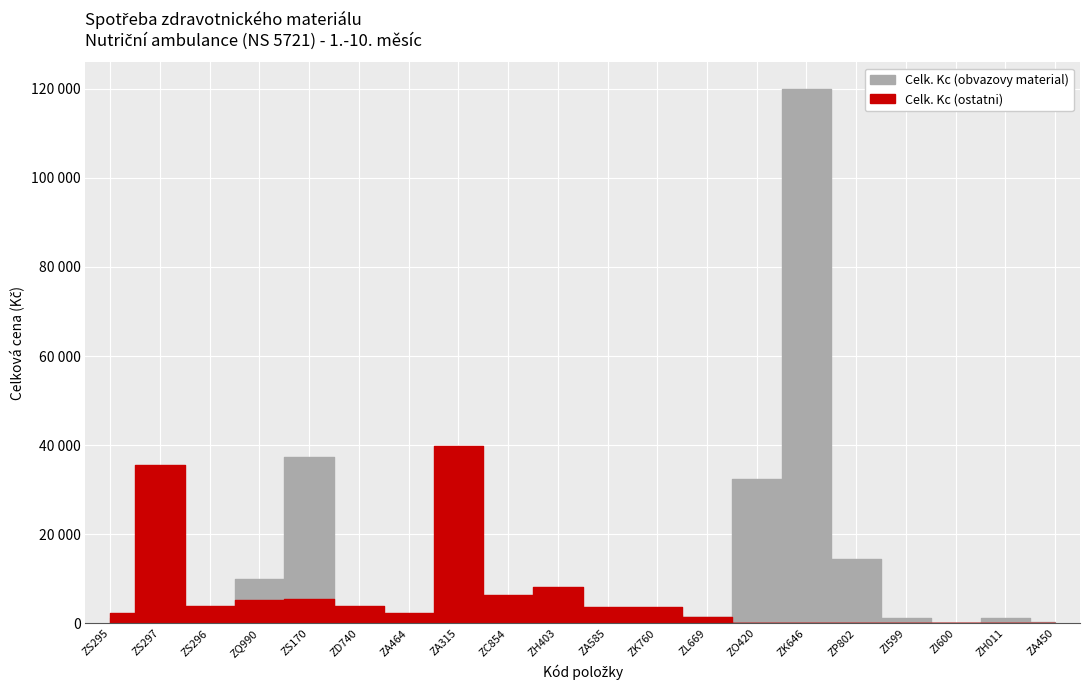

Which series has the largest range (max minus min)?

Celk. Kc (obvazovy material)